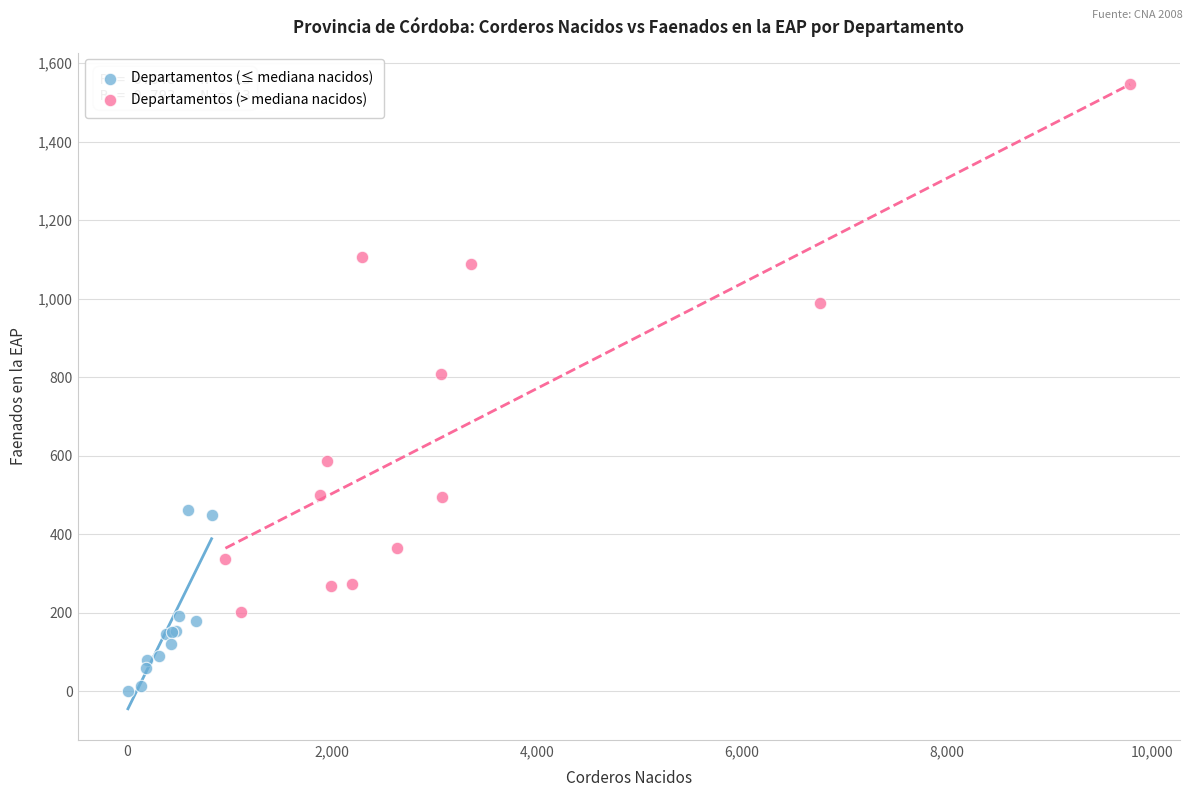

Which series reaches the minimum Y coordinate?

Departamentos (≤ mediana nacidos)